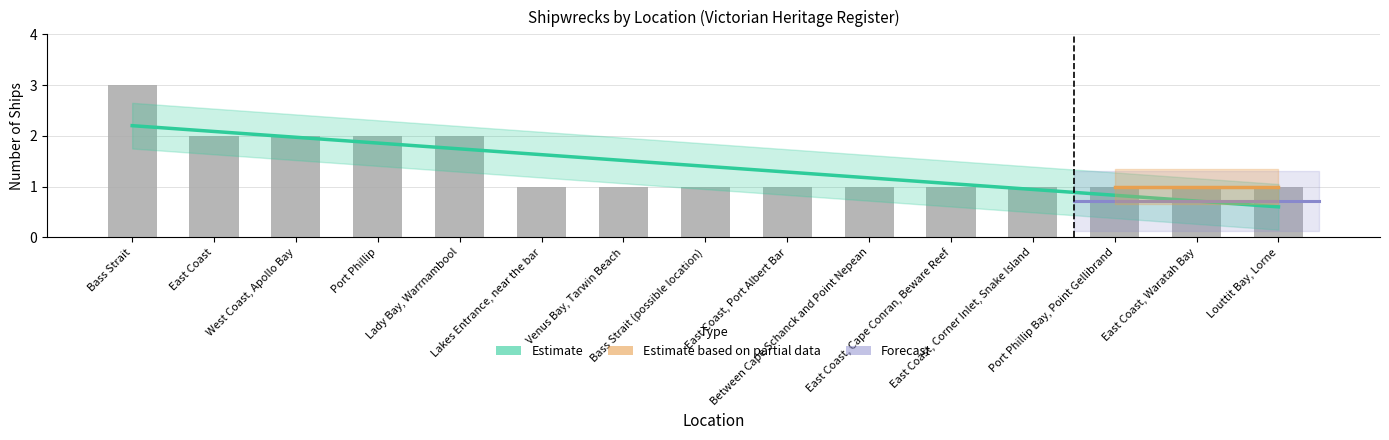

What is the smallest value displayed?

1